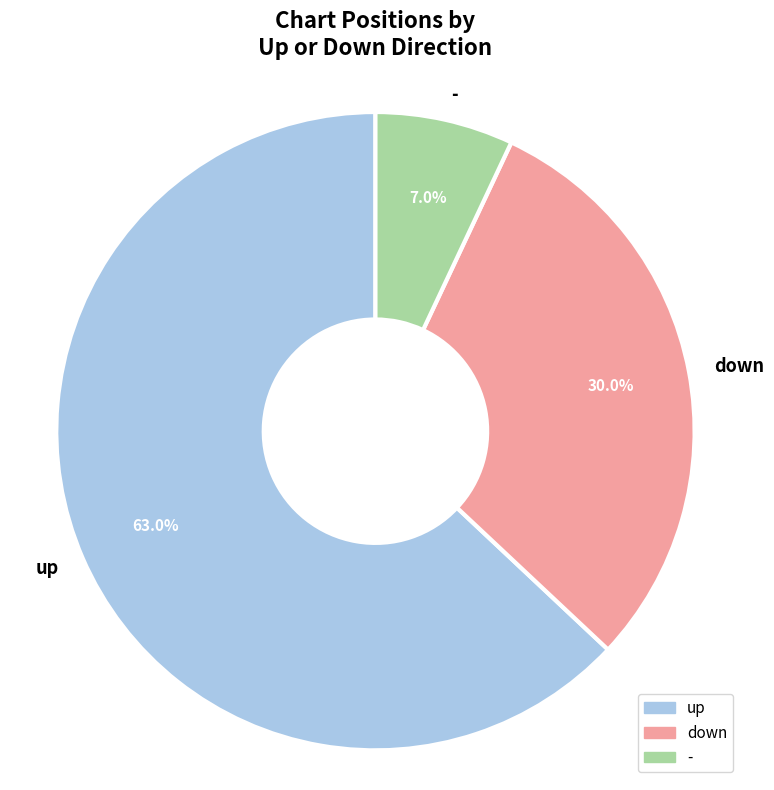

Approximately how many times larger is the value at down compared to up?

0.5